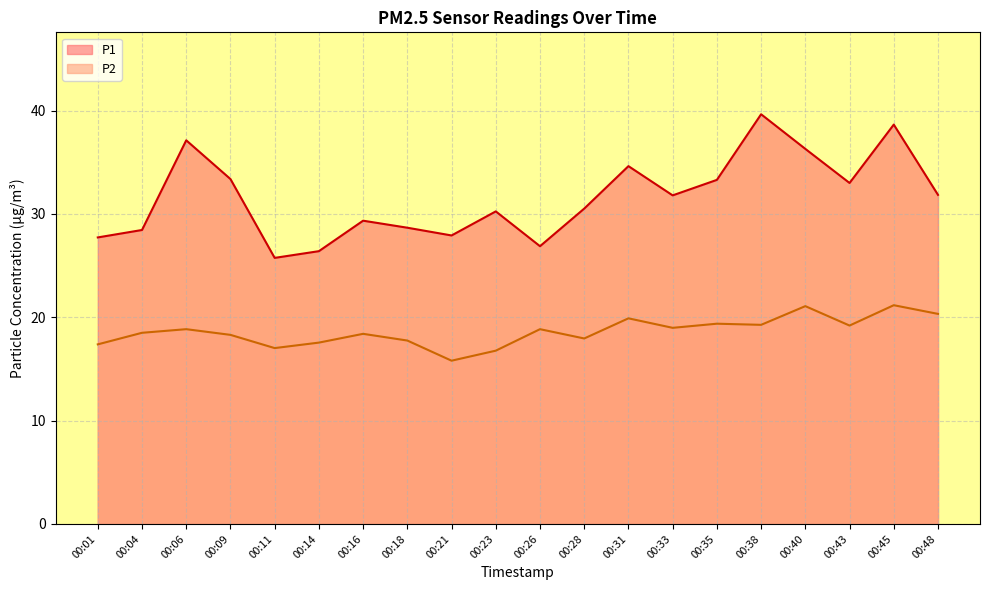

Rank the series at 00:18 from lowest to highest value.

P2, P1